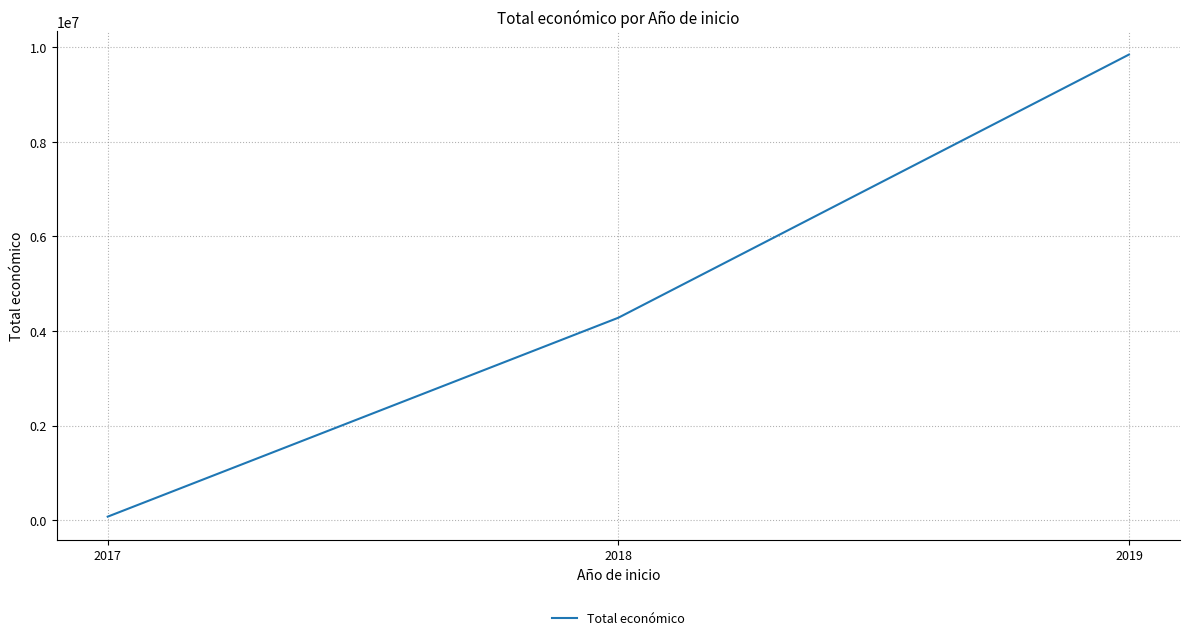

What is the sum of all values?

14200019